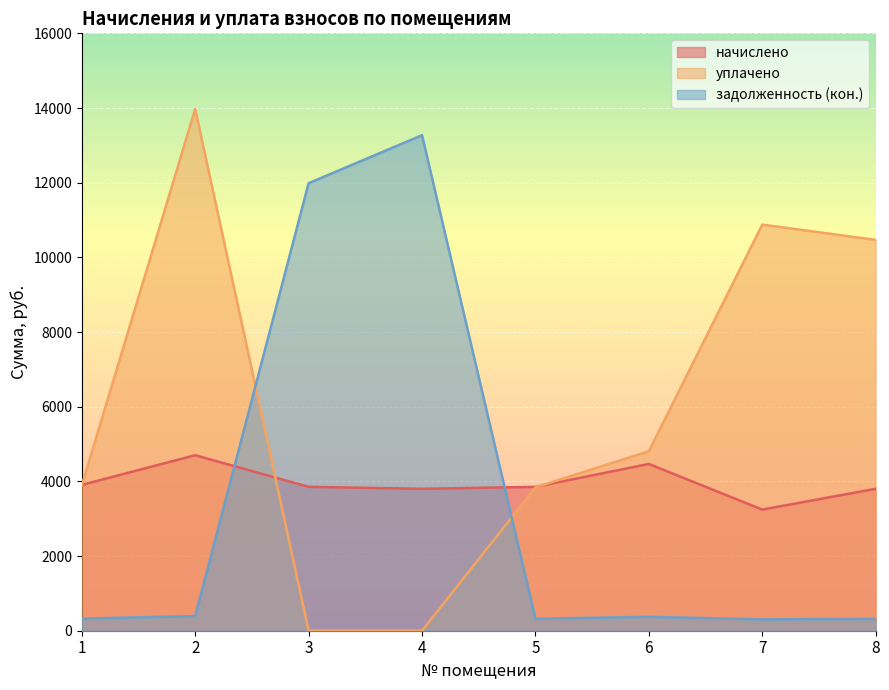

At which label does начислено reach its minimum?

7